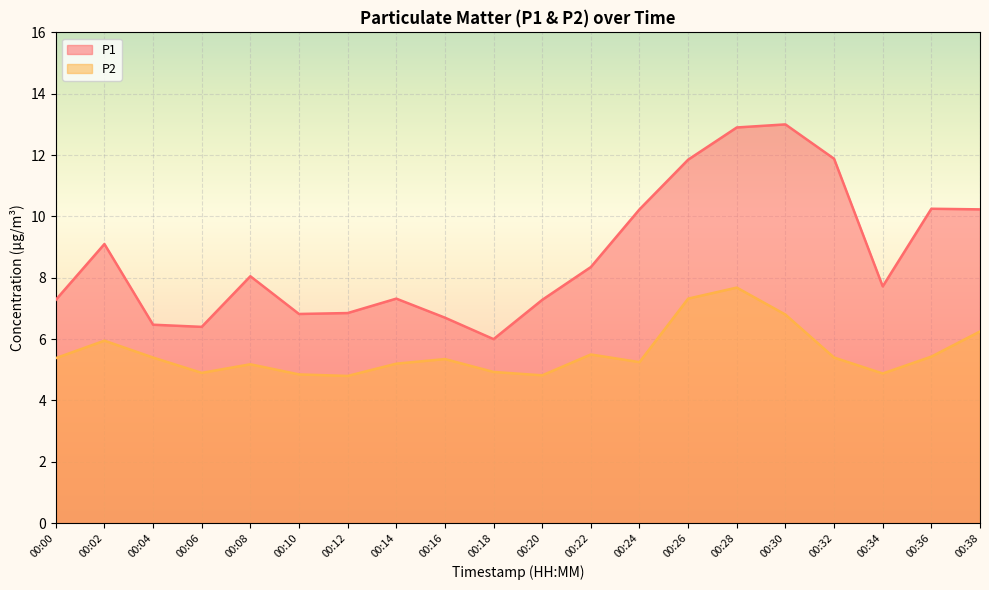

At which label does P1 reach its peak?

00:30